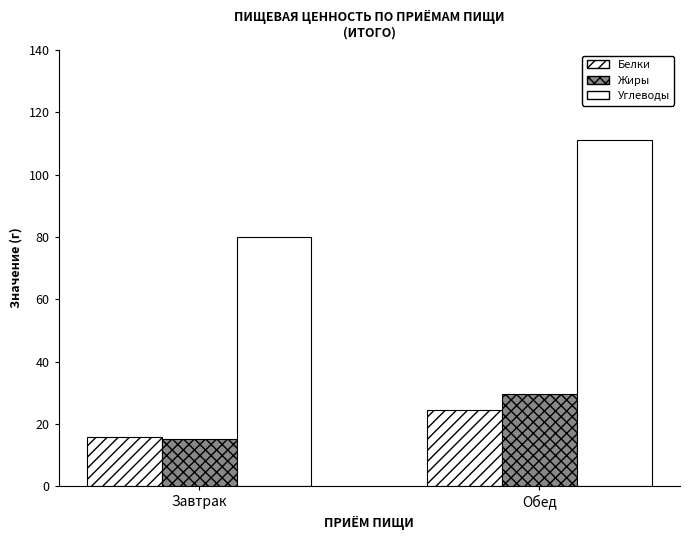

How many series are shown in this chart?

3